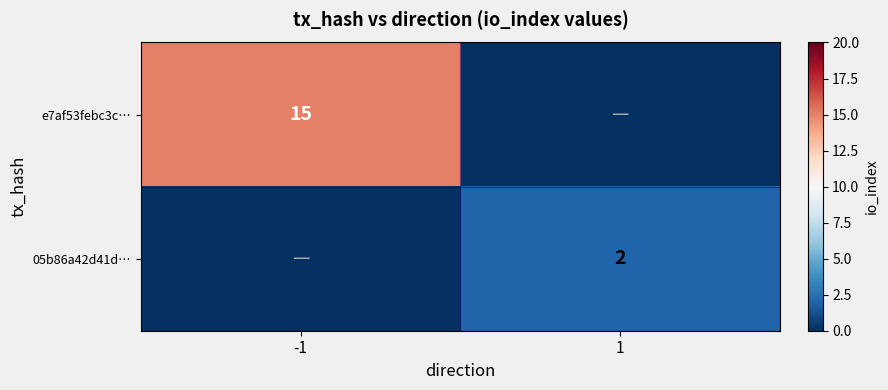

True or false: 05b86a42d41d… has a value of 2 at 1.

True